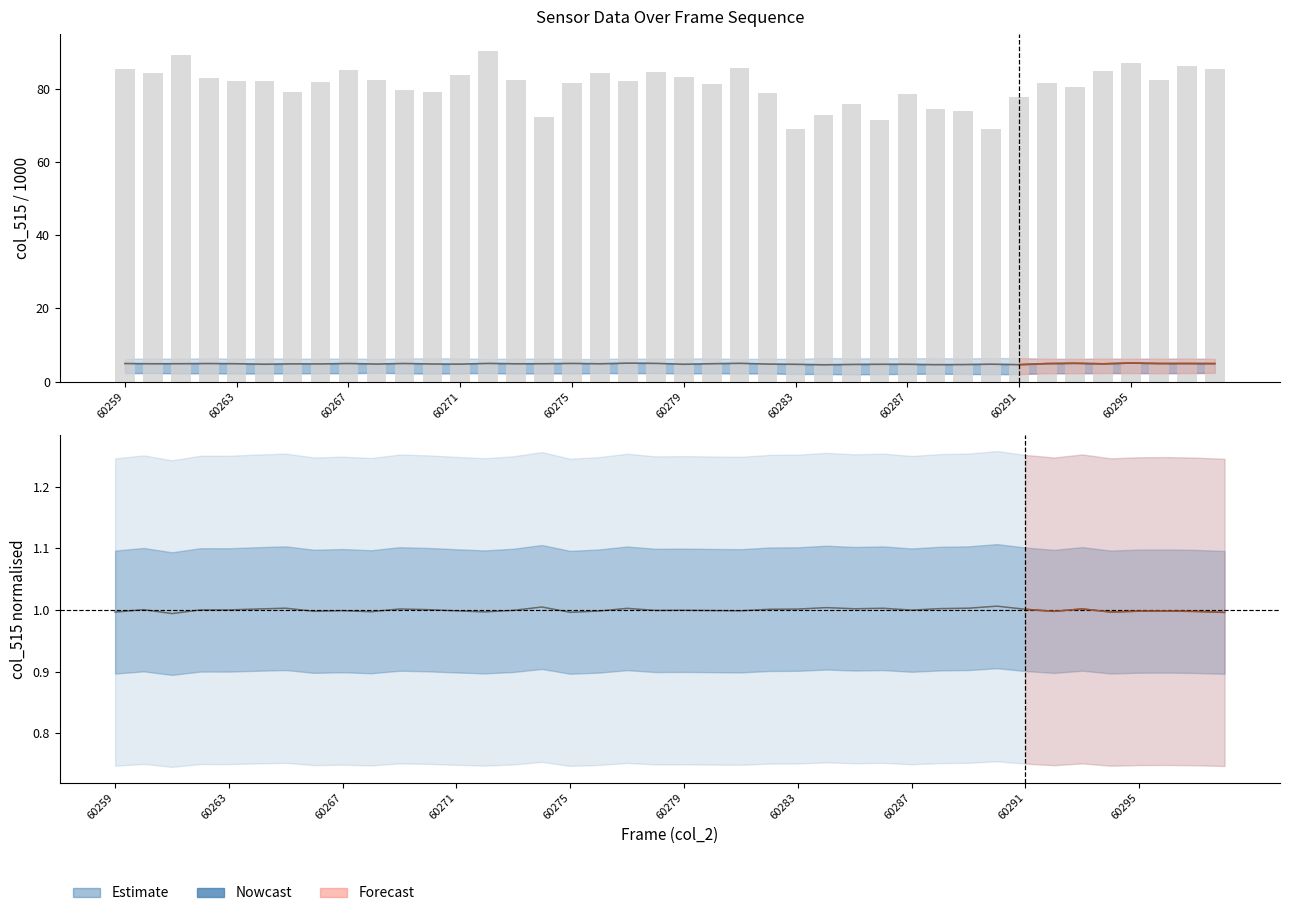

How many bars are there in total?

40